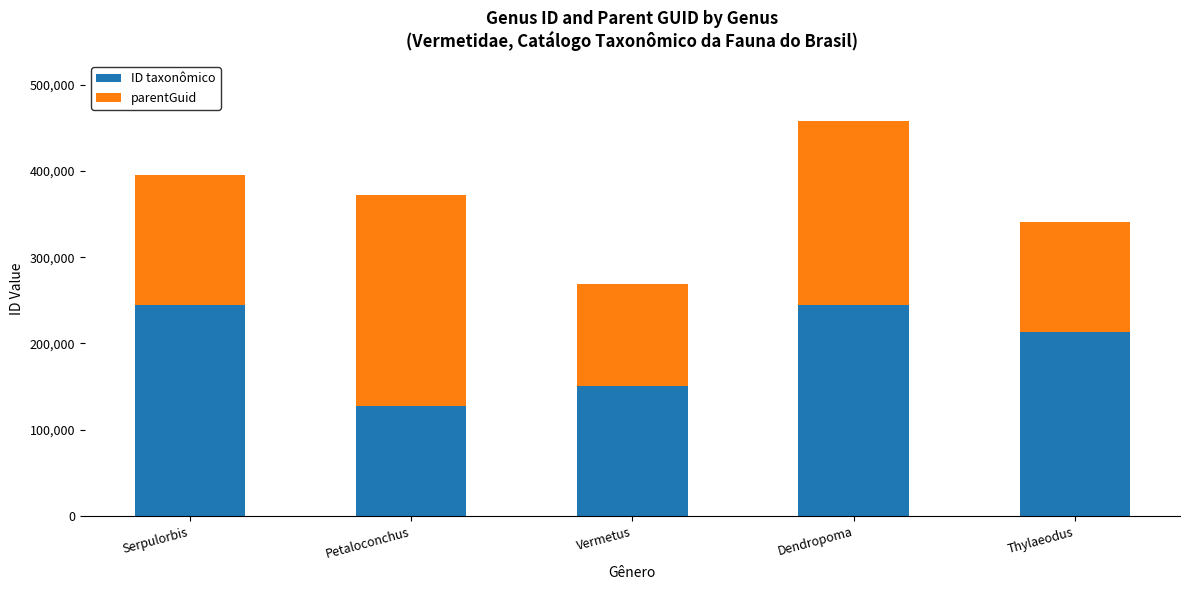

What is the difference between the maximum and minimum values in the ID taxonômico series?

117426